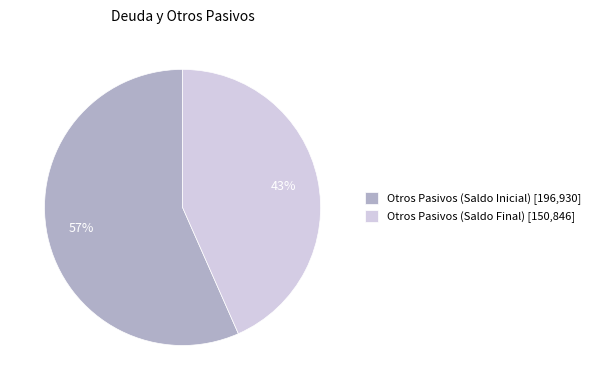

Which category has the smallest portion of the pie?

Otros Pasivos (Saldo Final)